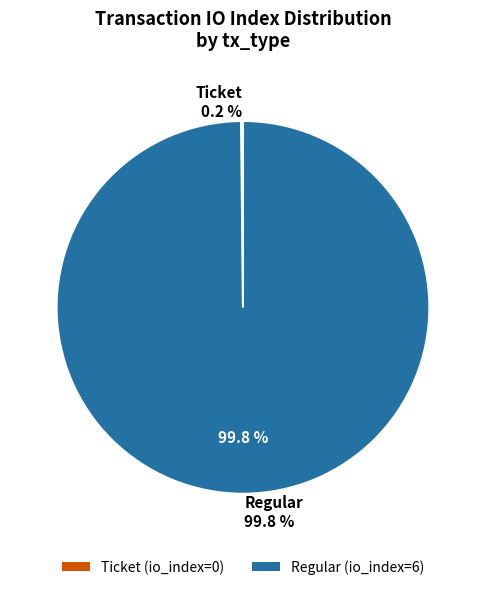

To the nearest percent, what is the average slice percentage?

50%